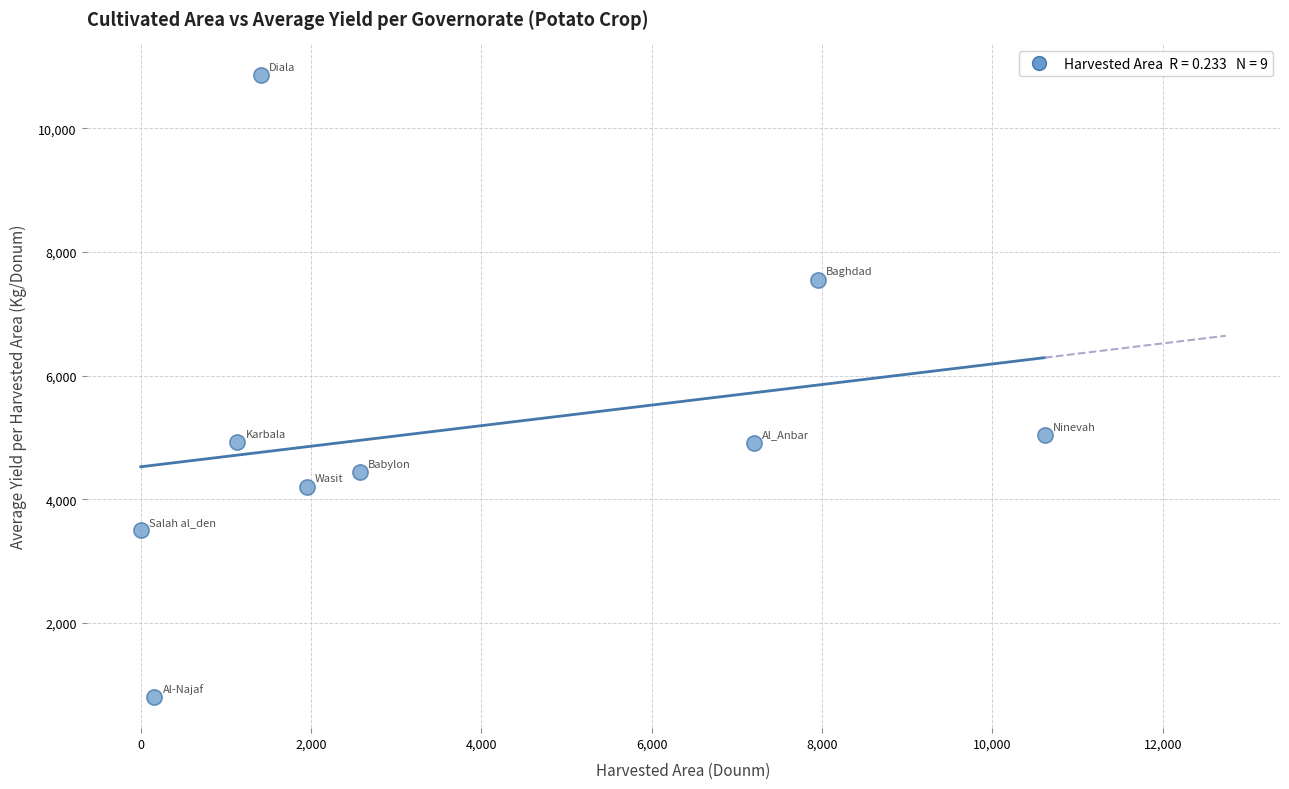

What Y value in the scatter plot is closest to 5827?

5036.1